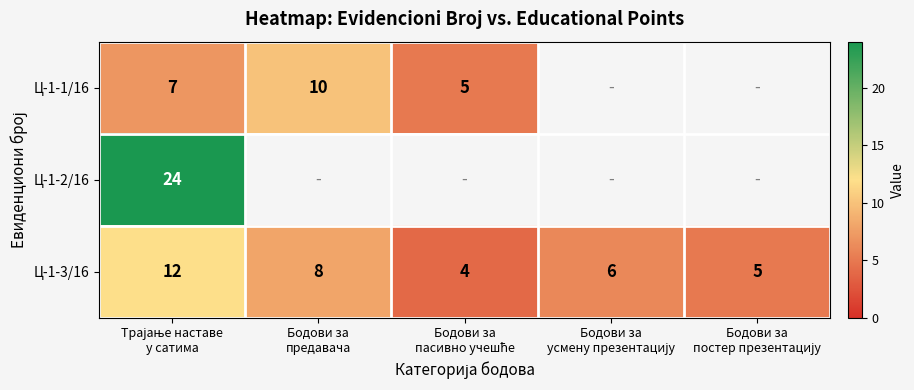

What is the minimum value shown in the chart?

4.0